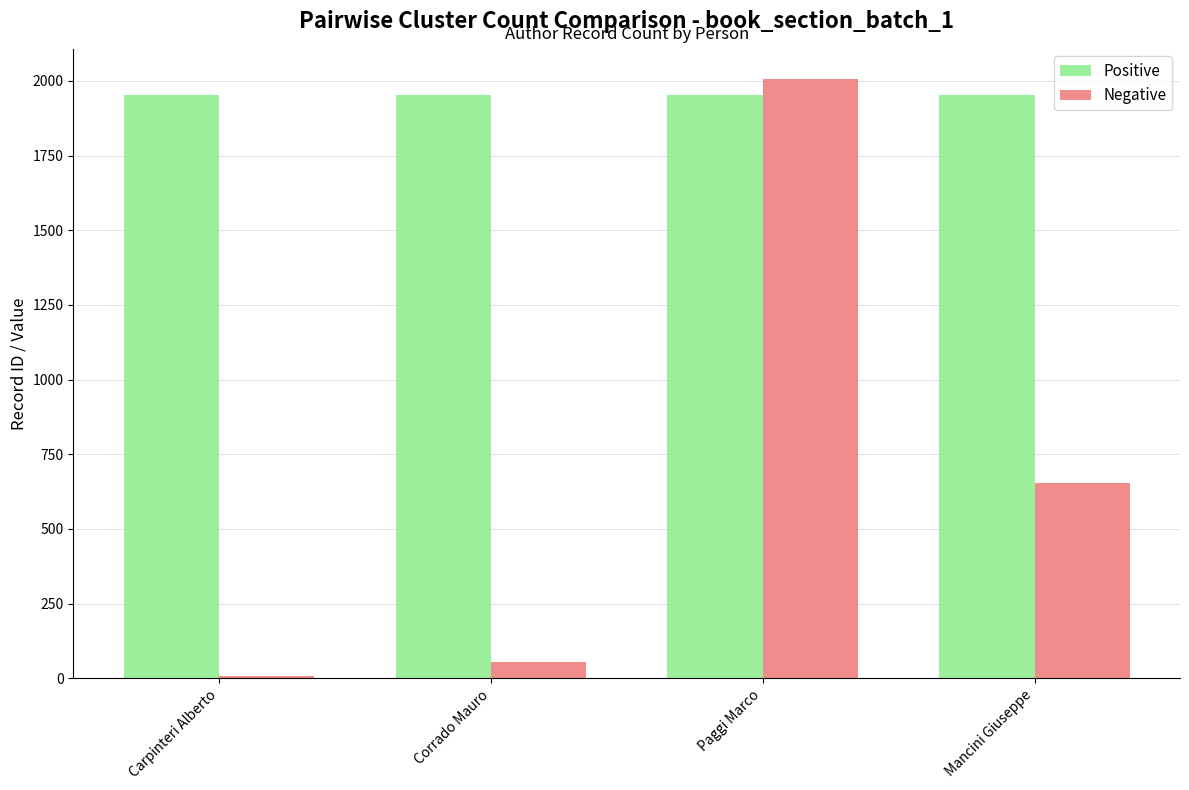

List the series in order of their peak value, highest first.

Negative, Positive